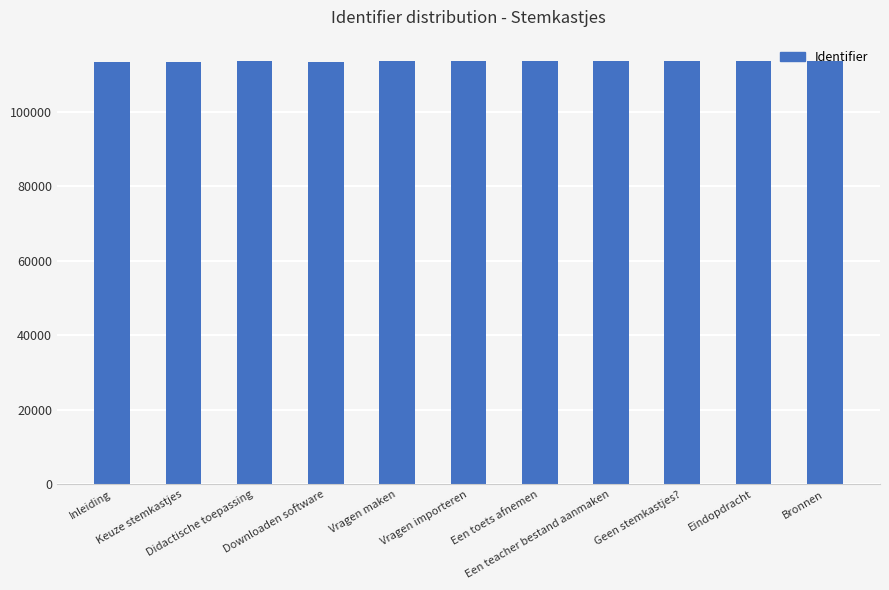

What is the maximum value shown in the chart?

113708